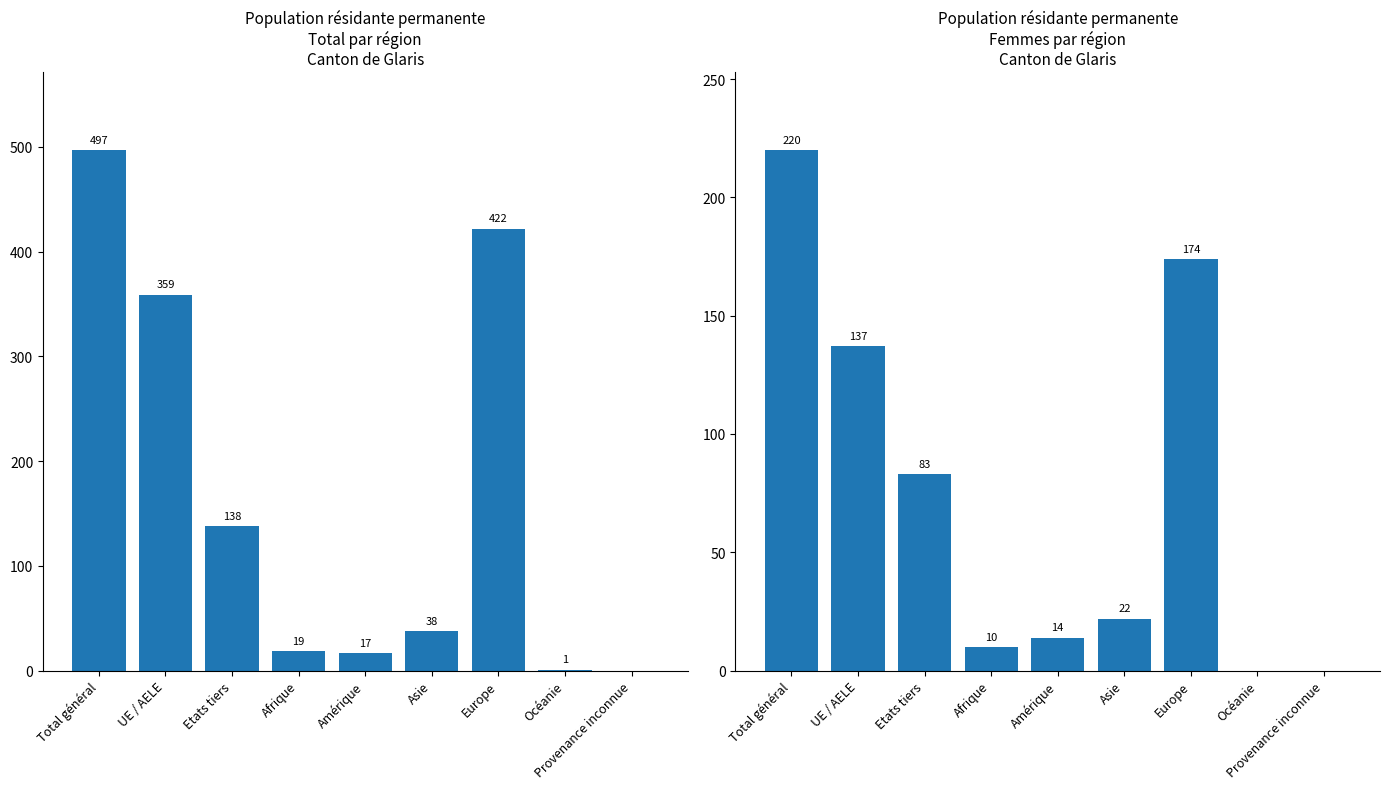

At which label does Total reach its minimum?

Provenance inconnue